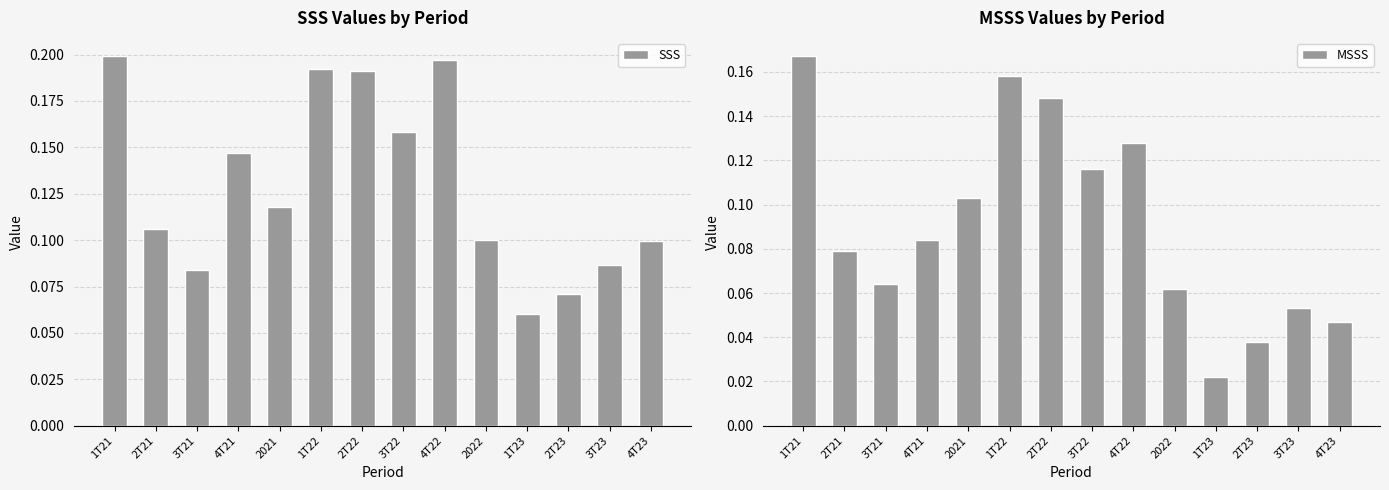

The value of MSSS at 1T22 is 0.2. True or false?

False